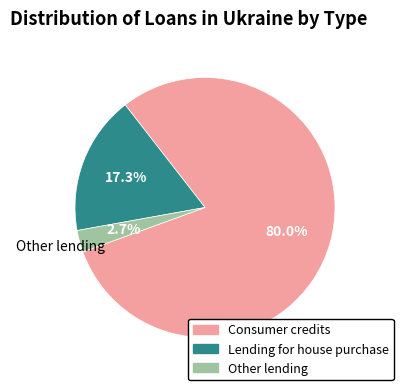

What percentage is NOT represented by Consumer credits?

20.0%